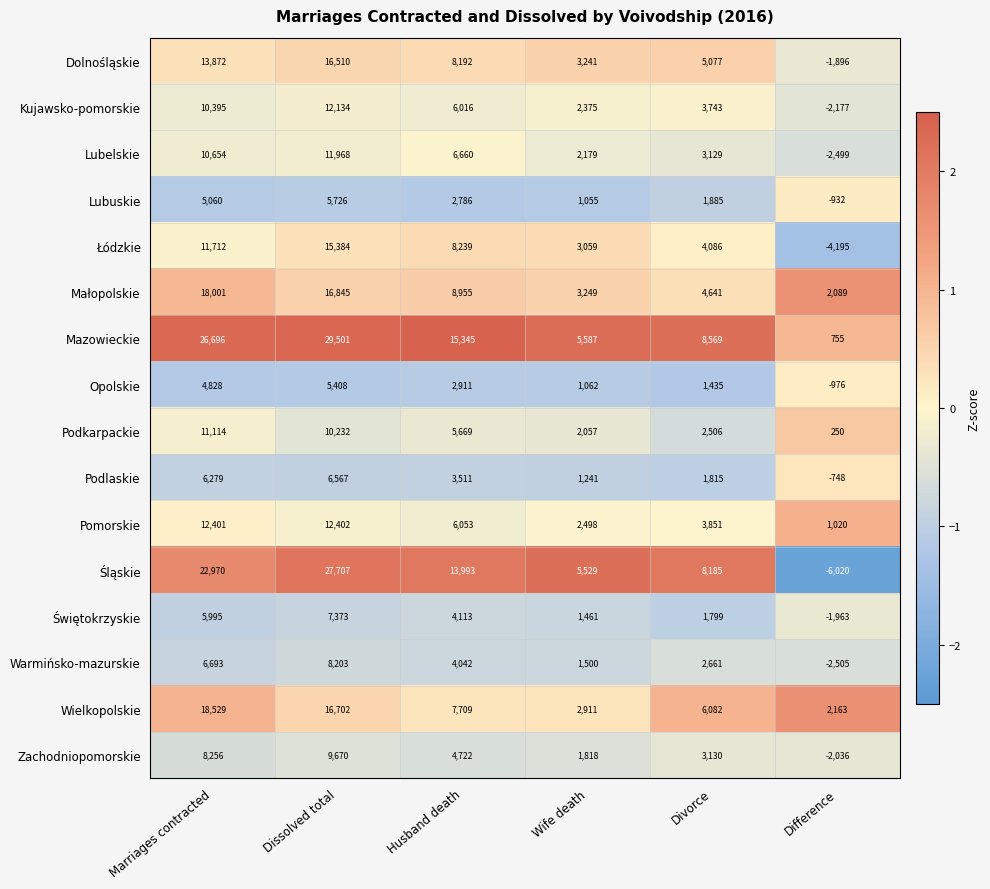

Where does the Świętokrzyskie series first go above 4113?

Marriages contracted